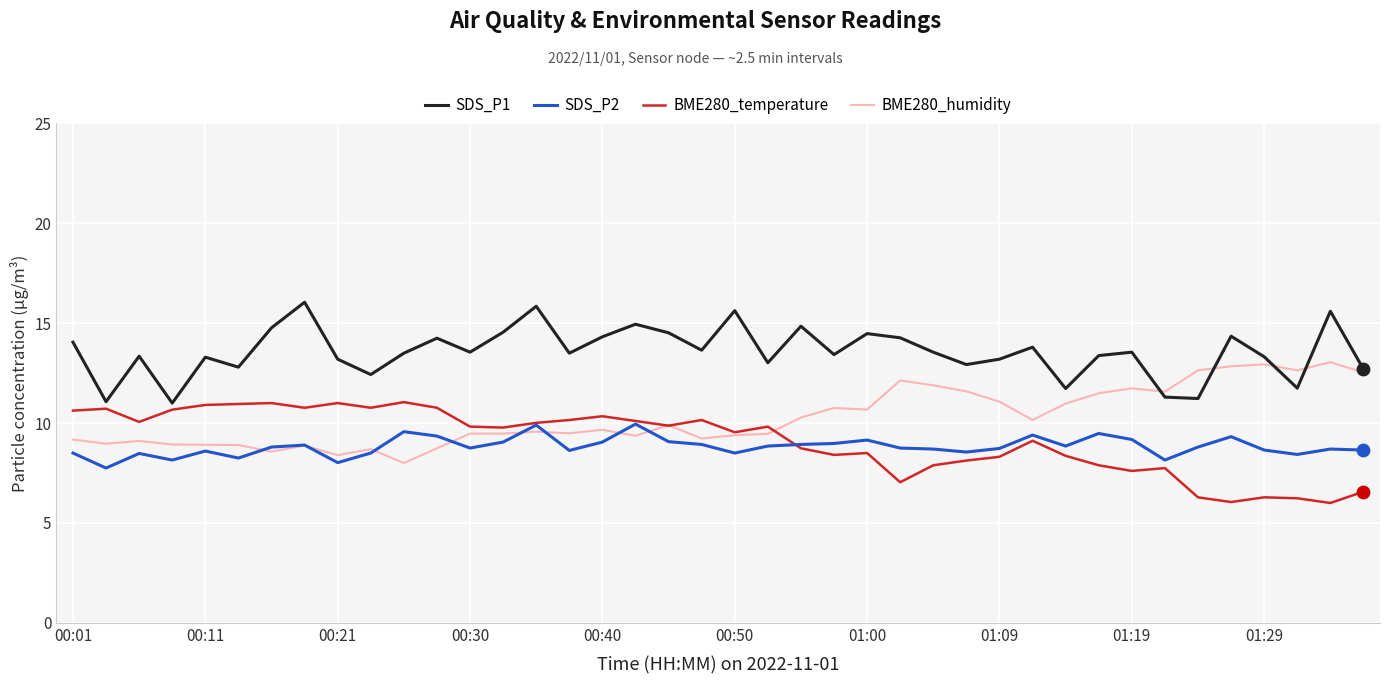

Which series has the largest total across all categories?

SDS_P1